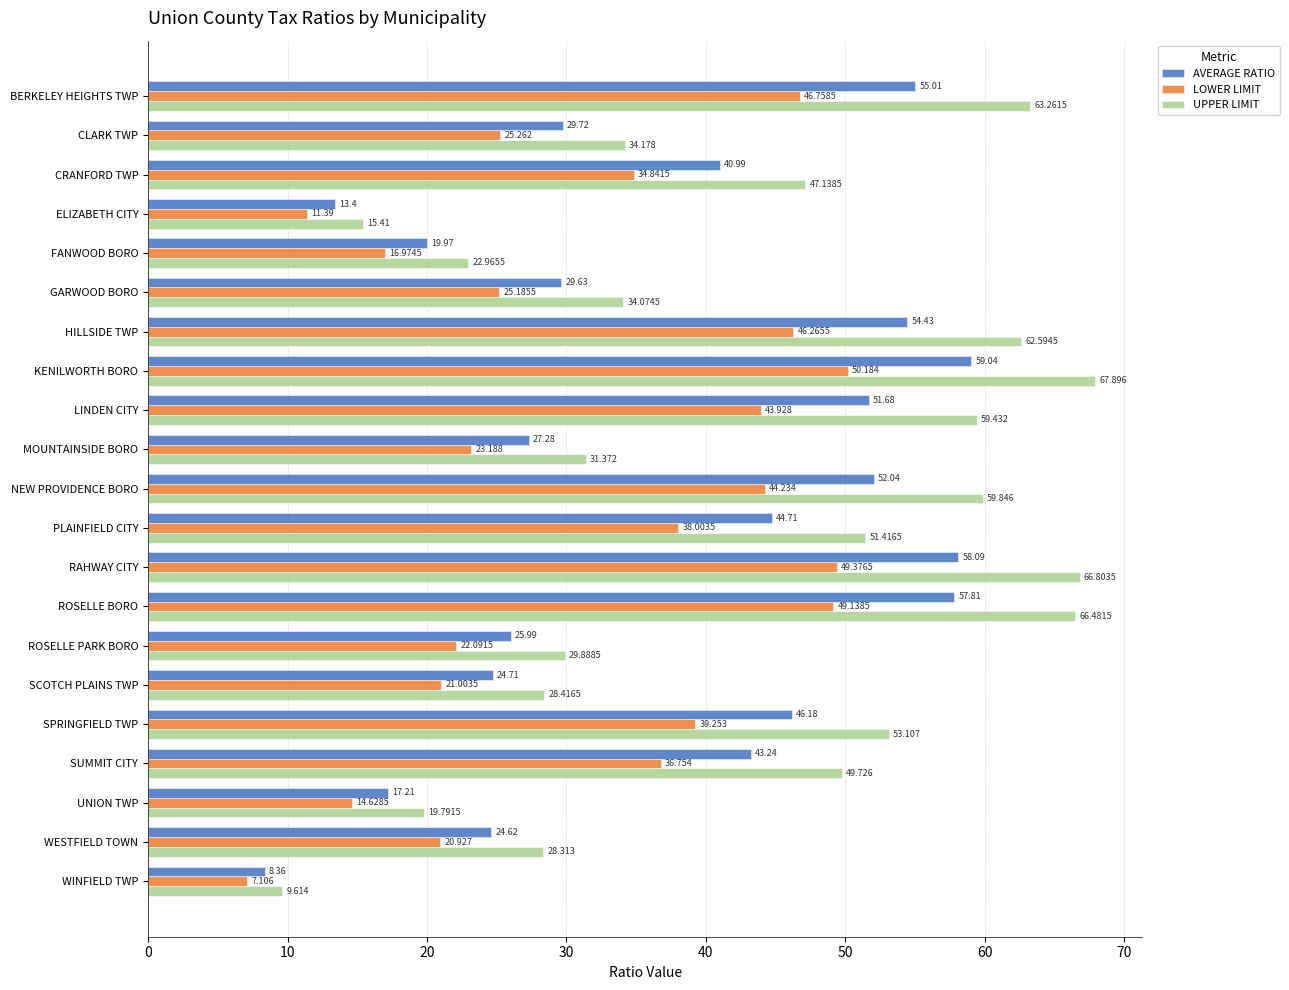

Which series has the widest spread of values?

UPPER LIMIT